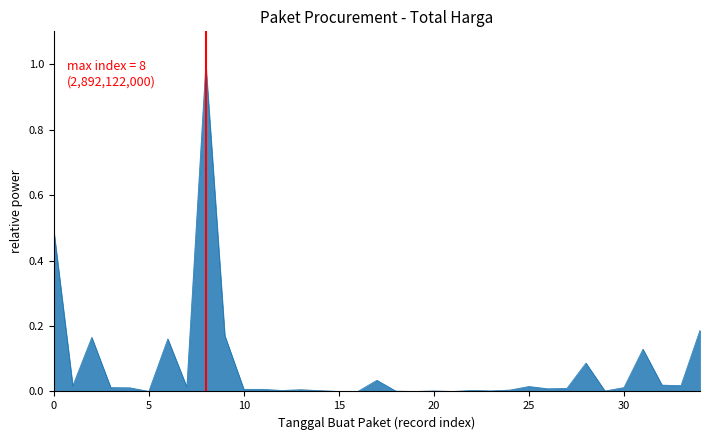

What is the difference between the maximum and minimum values?

1.0